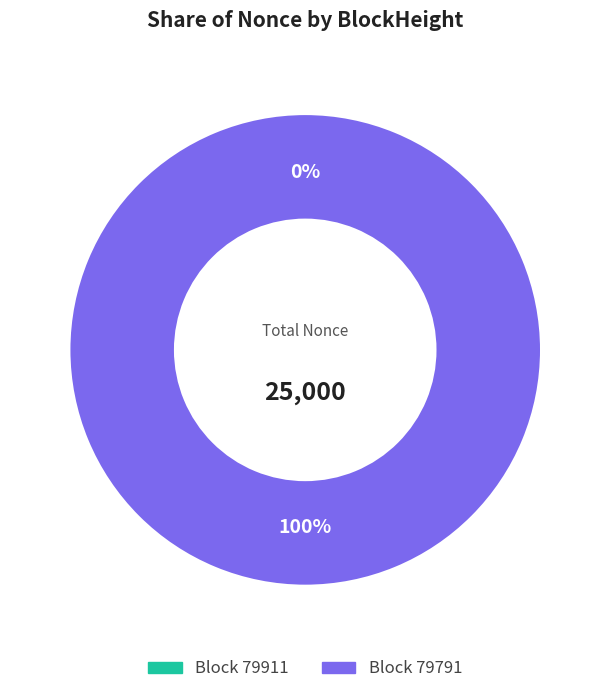

Which has a higher value, 79791 or 79911?

79791